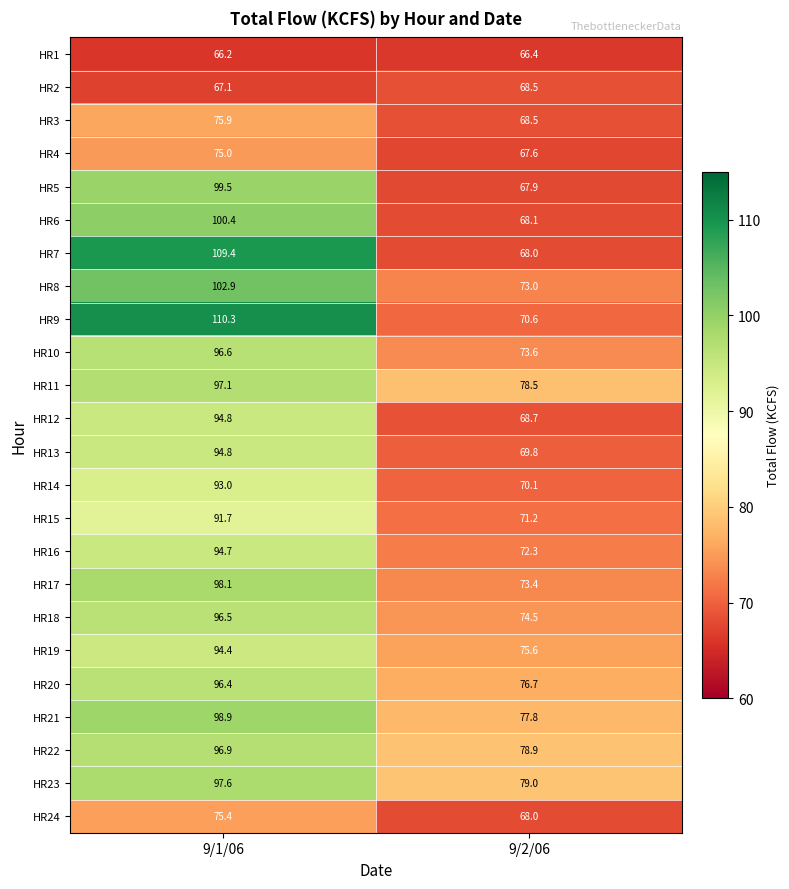

The value of HR1 at 9/1/06 is 107.7. True or false?

False